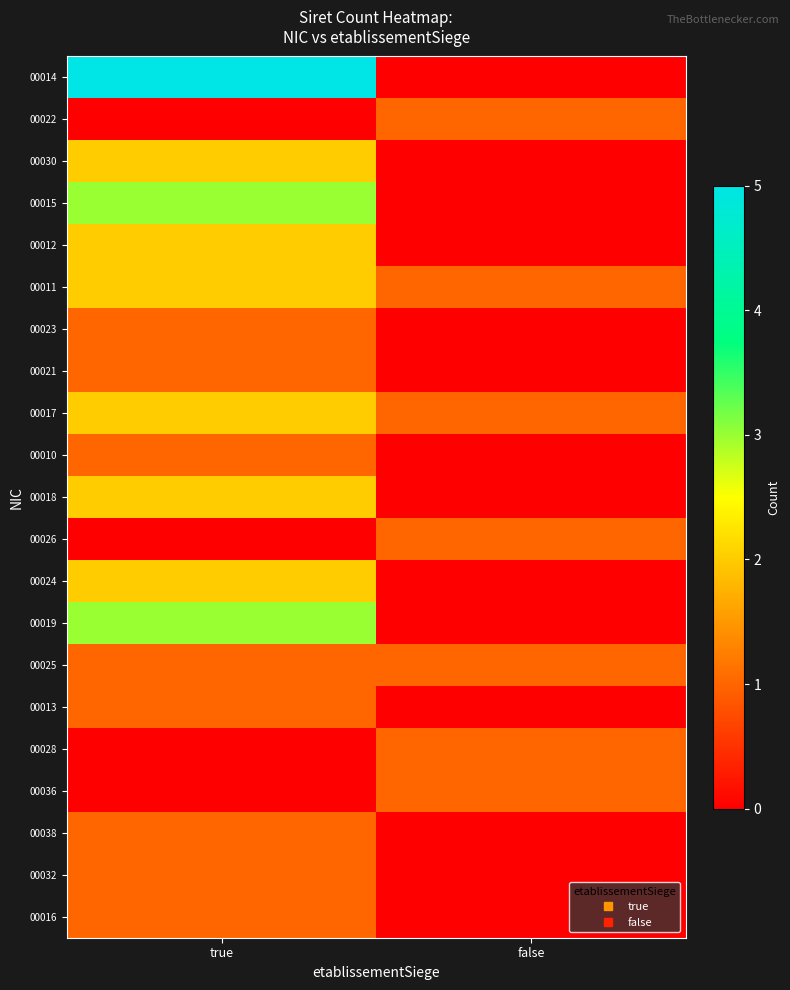

At which category does the chart reach its peak across all series?

true